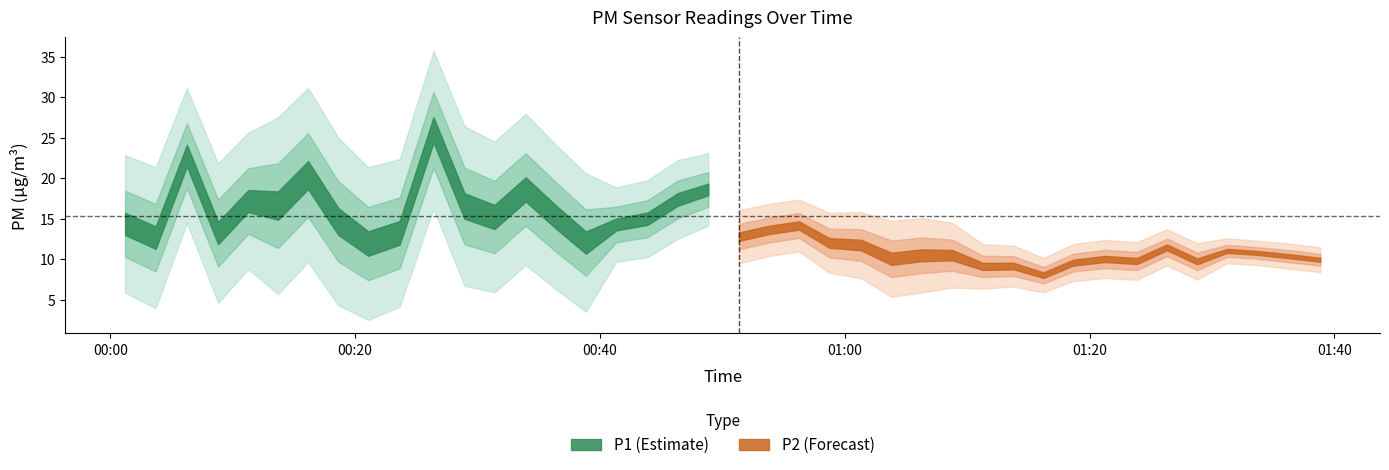

List the labels in order of P1 value, largest first.

10, 2, 6, 13, 19, 35, 22, 18, 4, 5, 34, 11, 20, 21, 37, 14, 12, 38, 17, 7, 24, 23, 0, 16, 33, 28, 25, 26, 32, 9, 29, 39, 3, 27, 36, 1, 15, 8, 31, 30